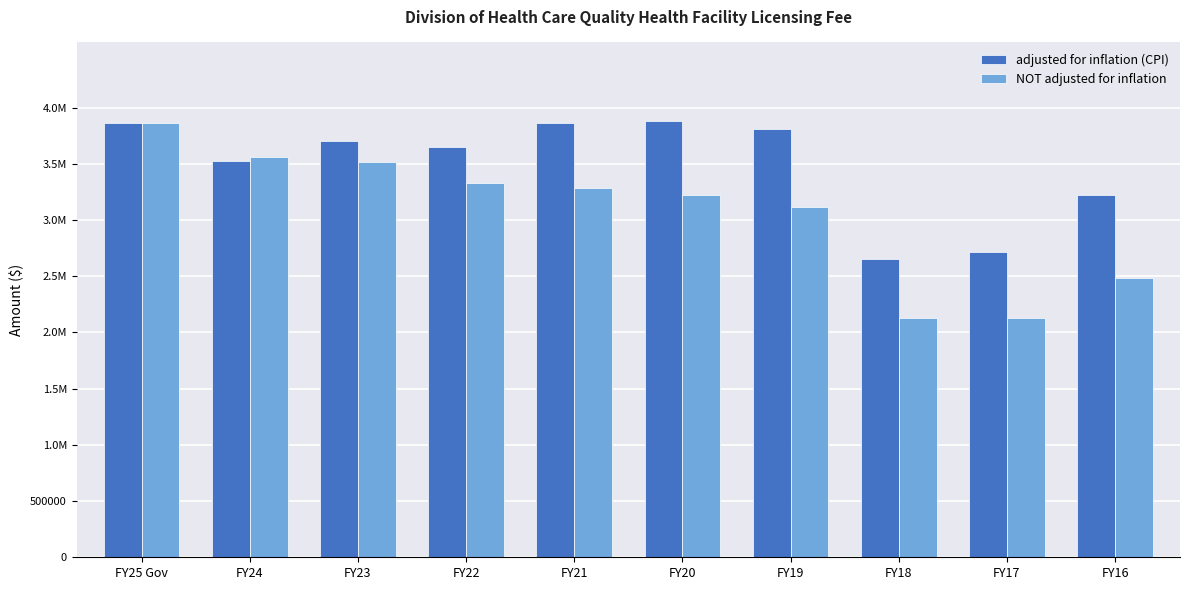

What is the label of the 10th bar from the left?

FY16